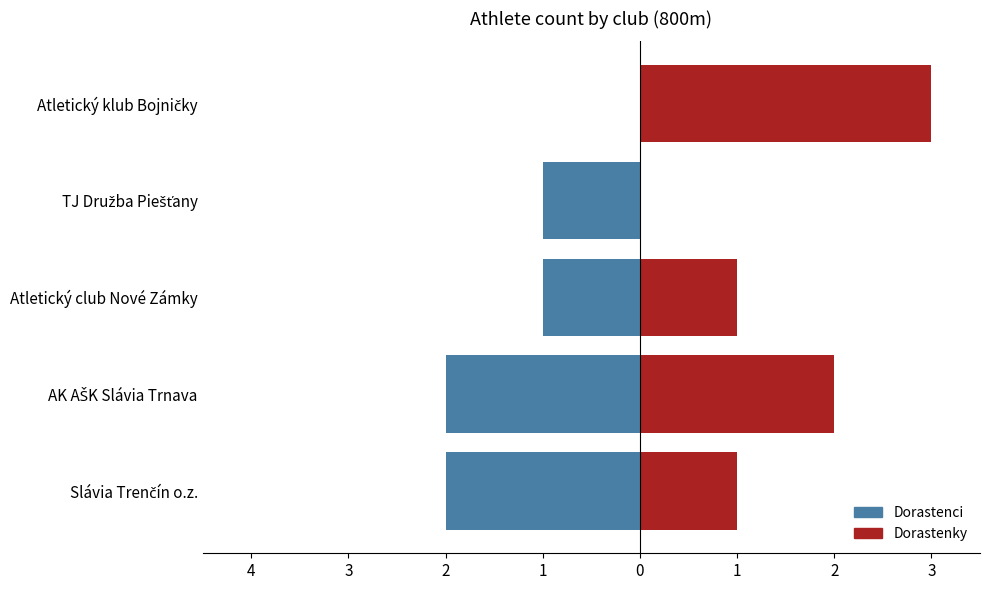

How many positive values does the Dorastenky series have?

4